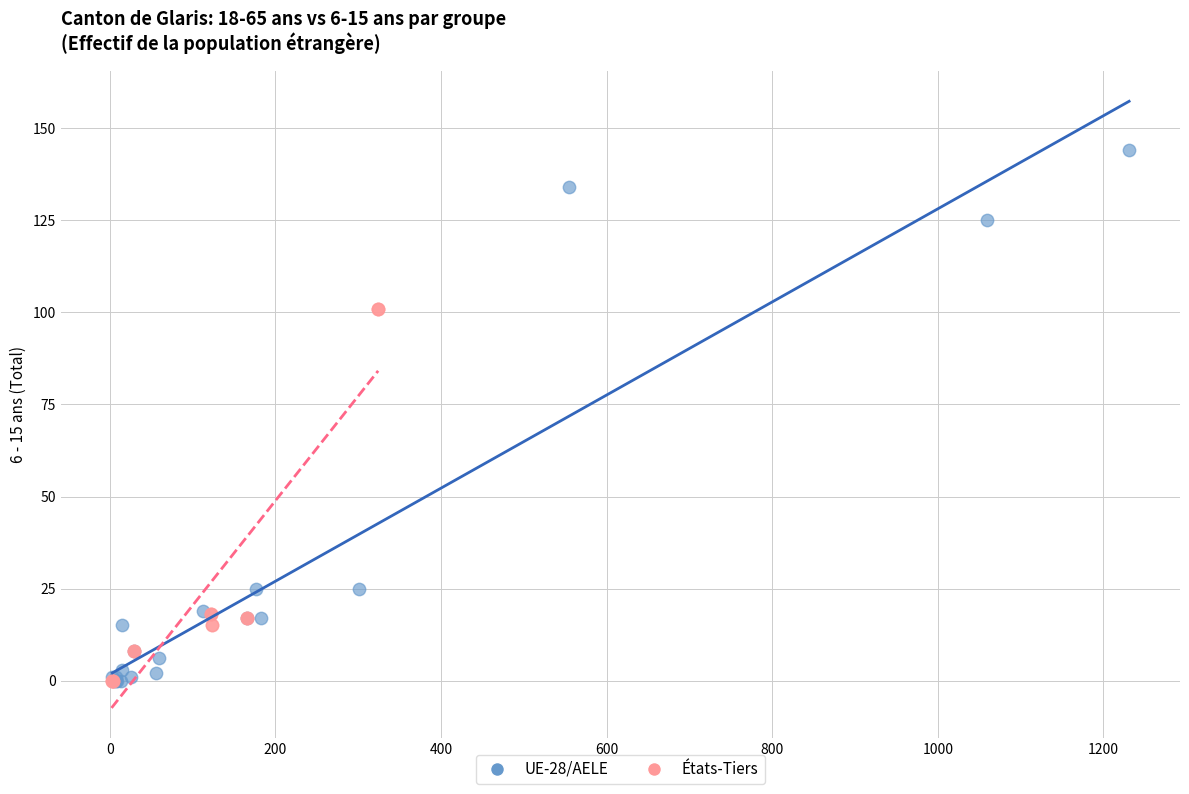

Which series contains the highest Y value?

UE-28/AELE